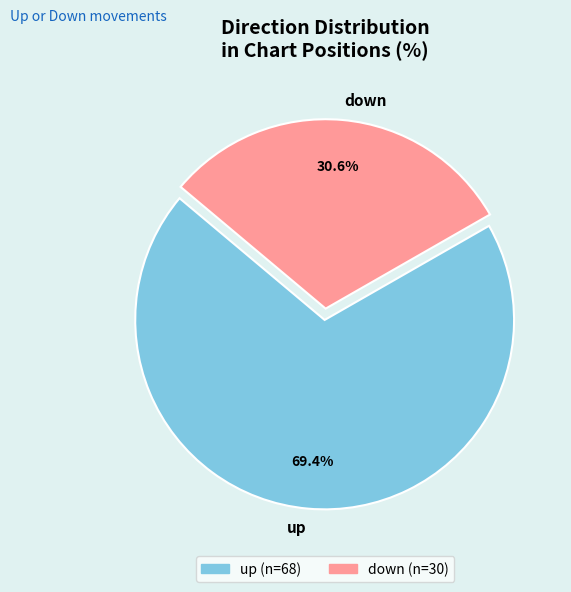

To the nearest percent, what is the difference between the largest and smallest slice percentages?

39%